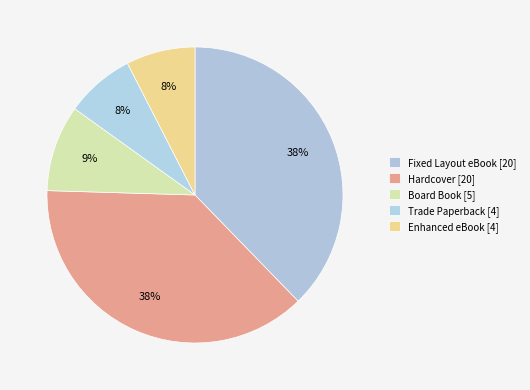

Rank the categories by value from highest to lowest.

Fixed Layout eBook, Hardcover, Board Book, Trade Paperback, Enhanced eBook